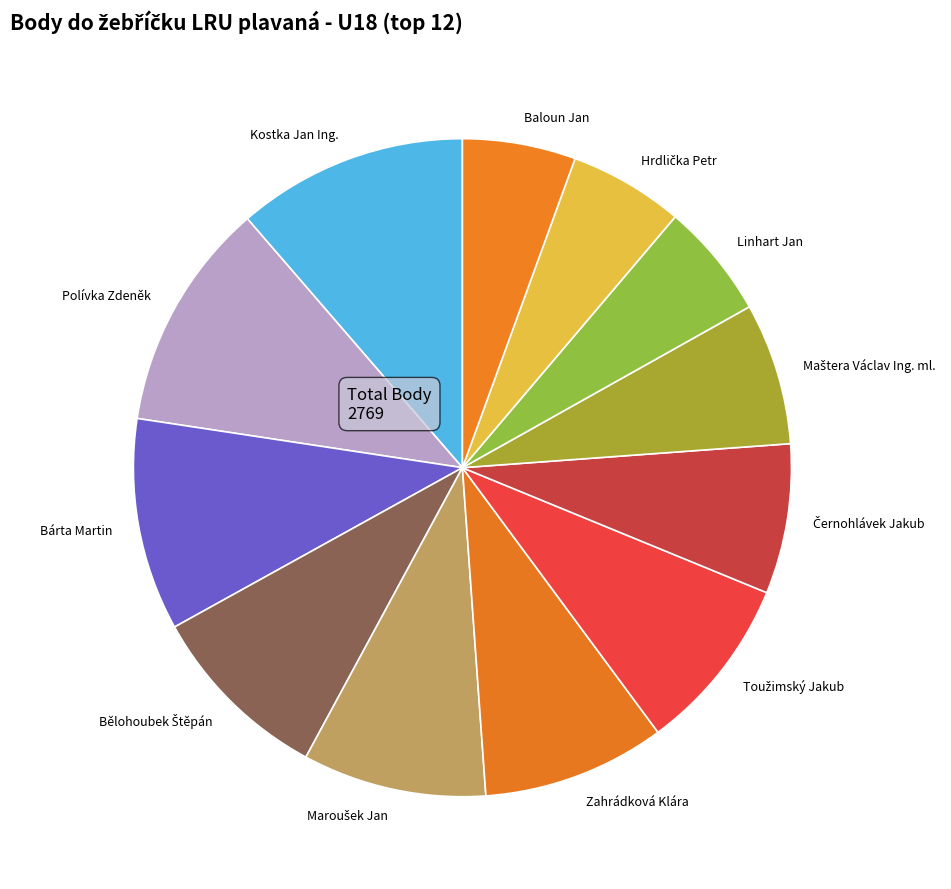

Is there any slice that represents more than half of the pie?

No